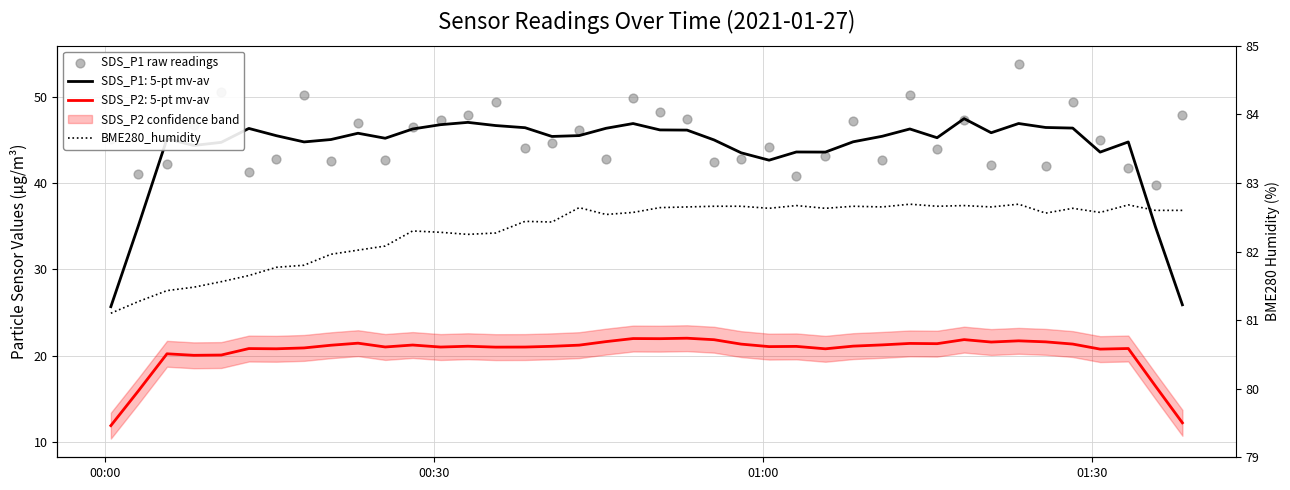

Is the value of BME280_humidity at 14 greater than the value of SDS_P1 raw readings at 17?

Yes